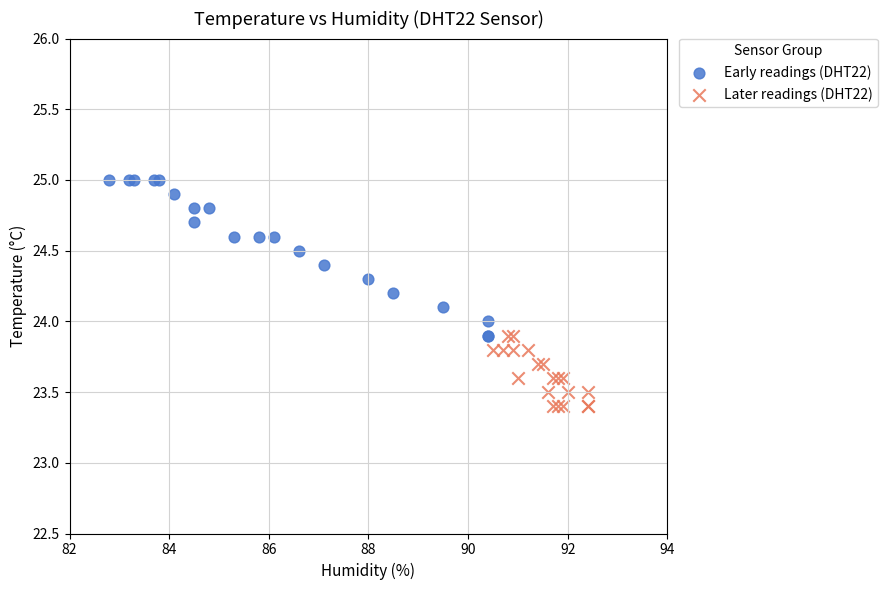

Which series contains the lowest Y value?

Later readings (DHT22)